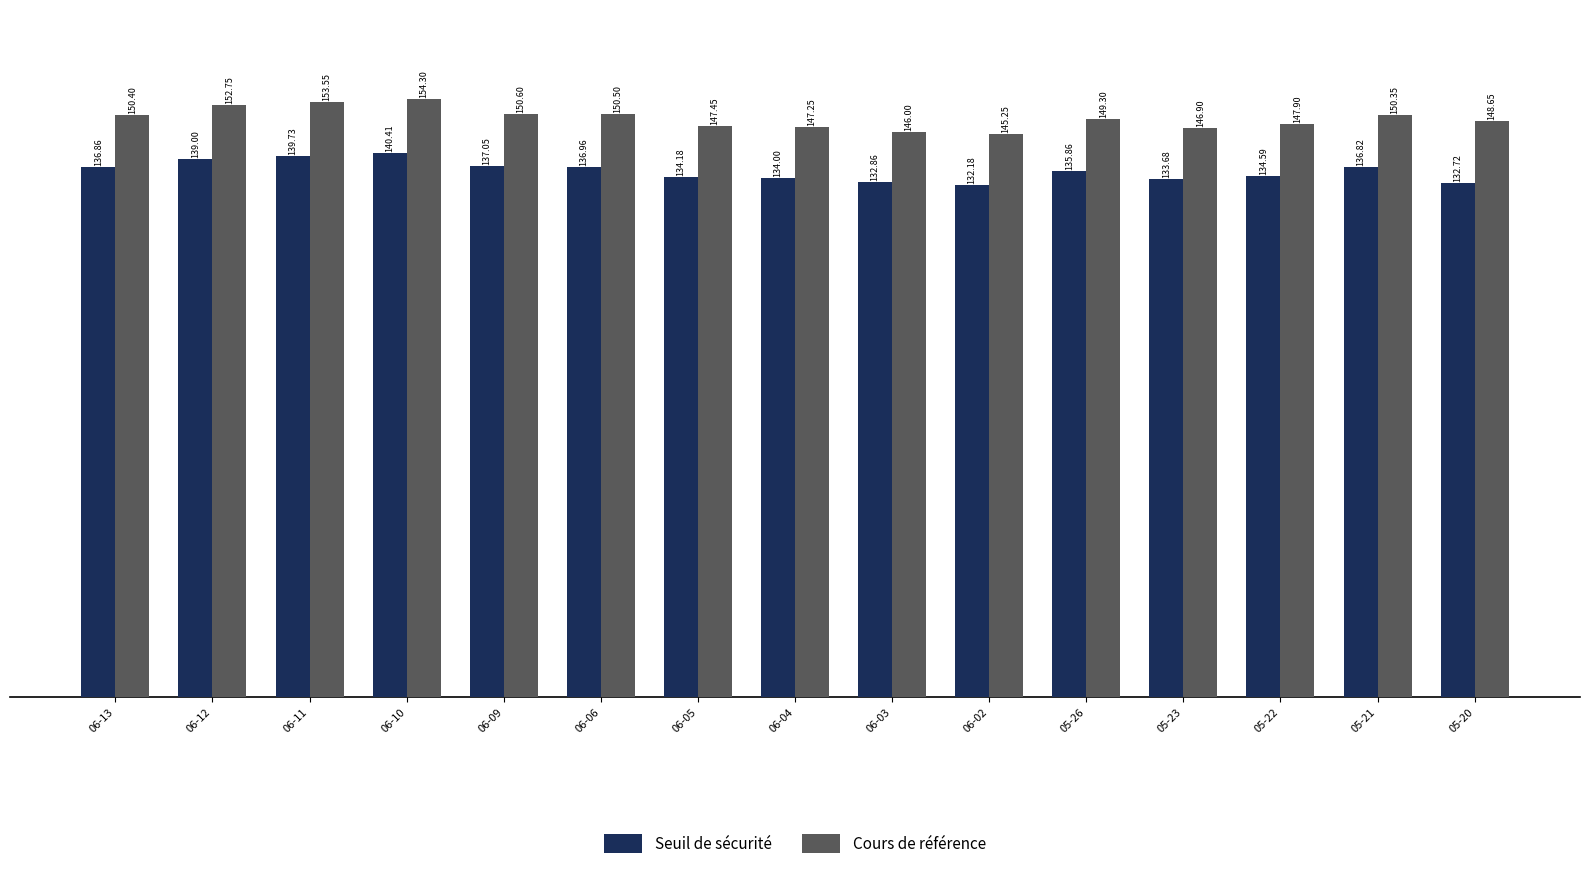

What are all the series names shown in the legend?

Seuil de sécurité, Cours de référence